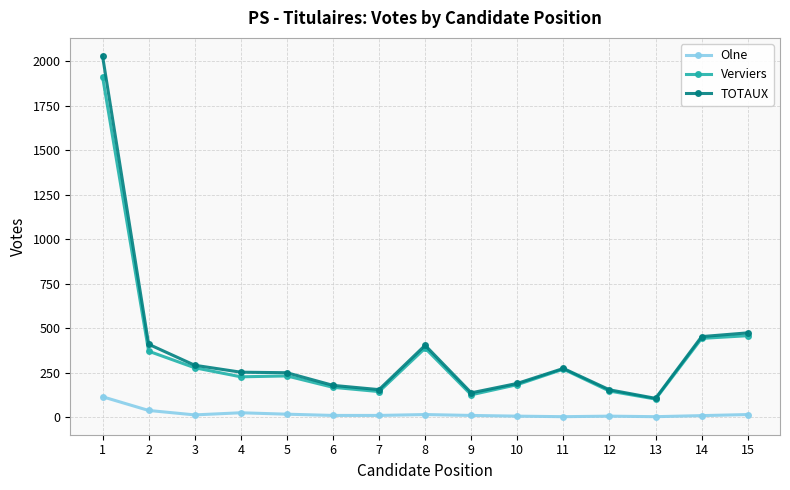

What are all the series names shown in the legend?

Olne, Verviers, TOTAUX